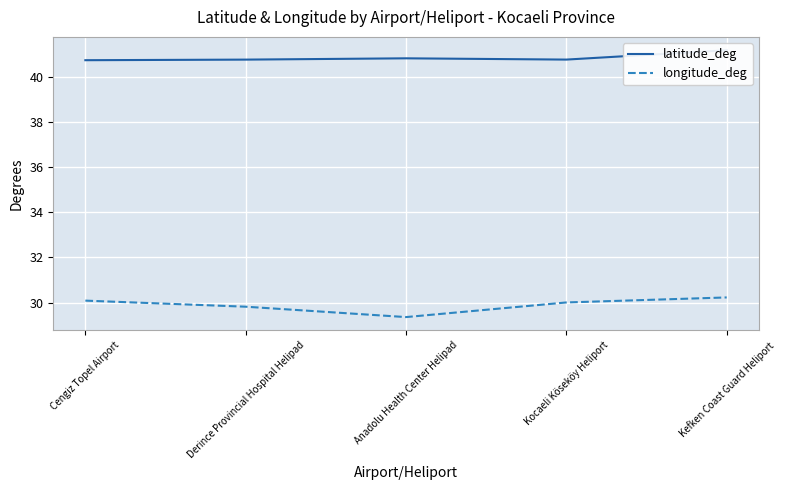

Rank the series at Kocaeli Köseköy Heliport from highest to lowest value.

latitude_deg, longitude_deg